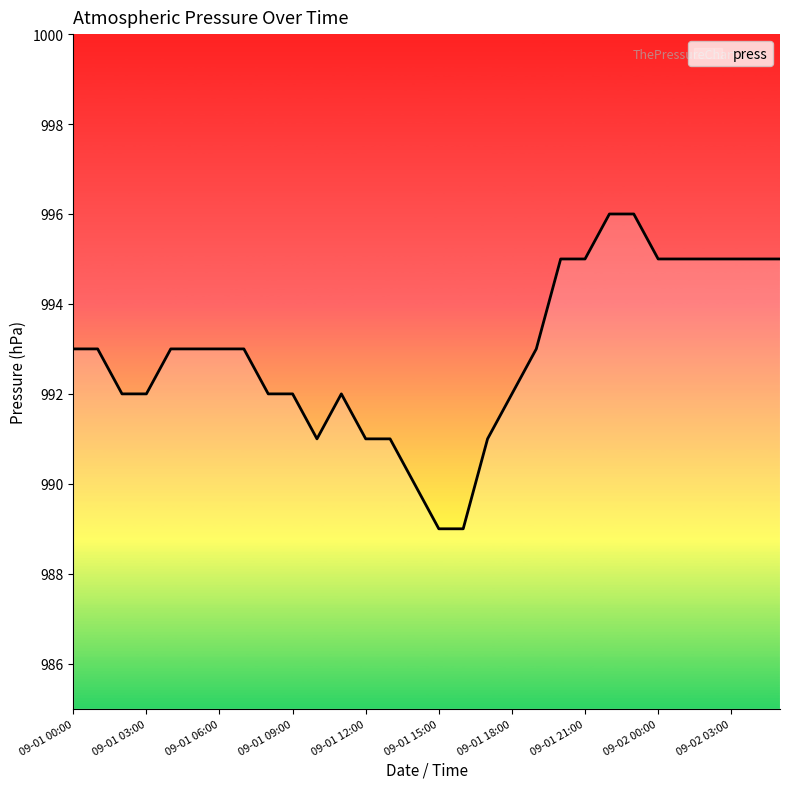

What is the smallest value displayed?

989